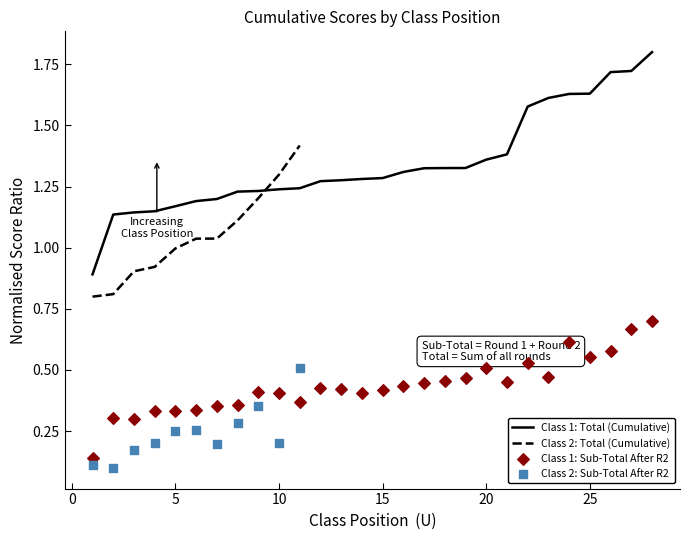

What is the total value across all series at 15?

1.7